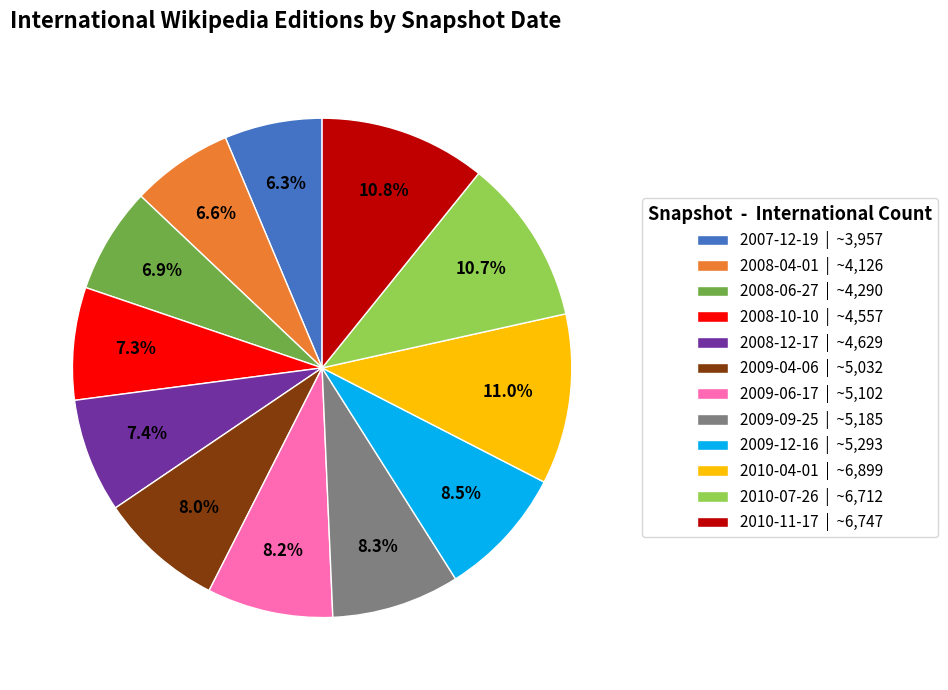

To the nearest percent, what is the average slice percentage?

8%